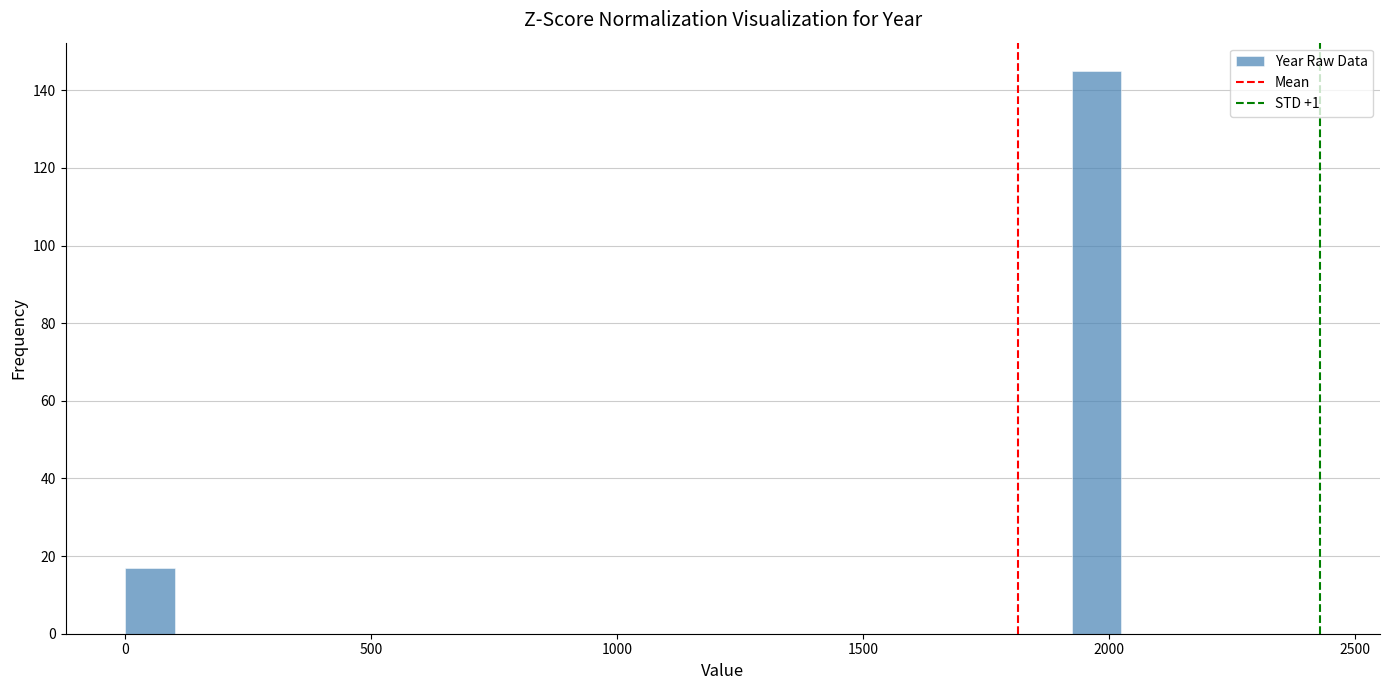

Read against the x-axis, roughly where is the centre of the tallest bar?

1950